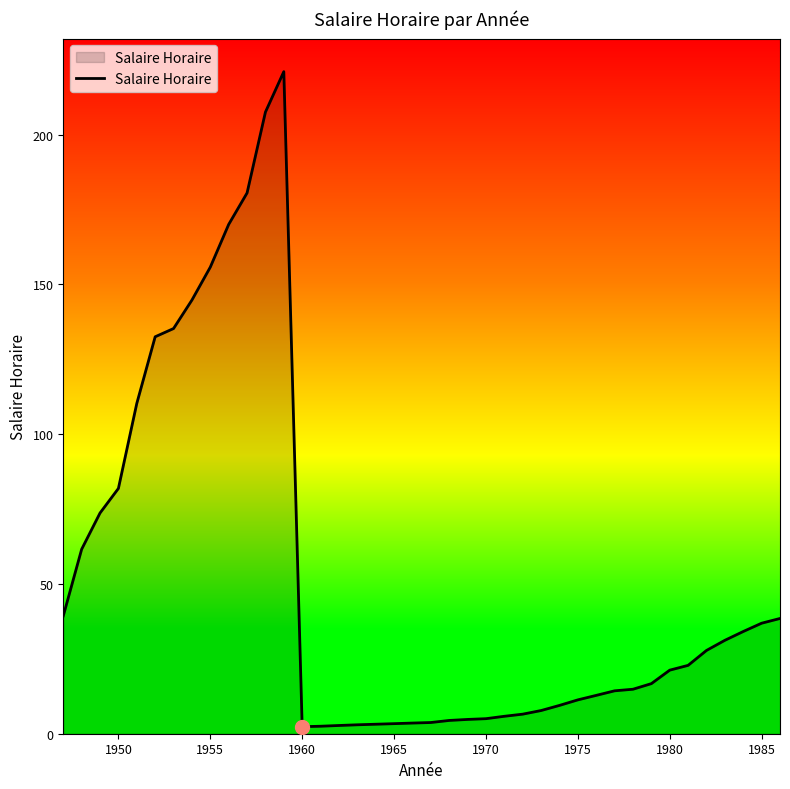

What is the greatest value displayed?

221.0